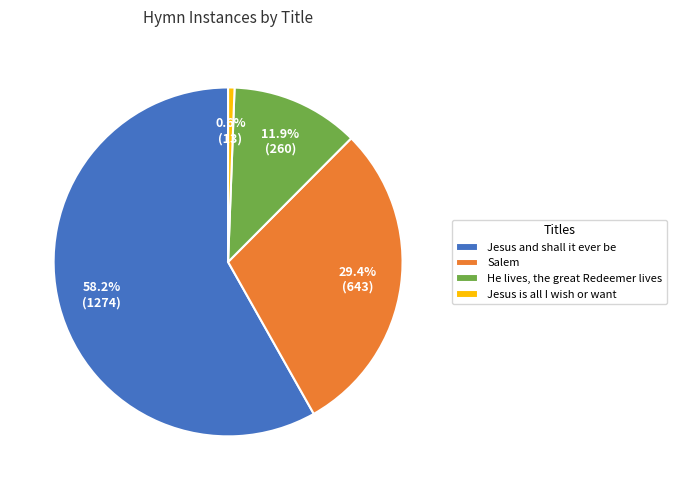

What percentage is NOT represented by He lives, the great Redeemer lives?

88.1%